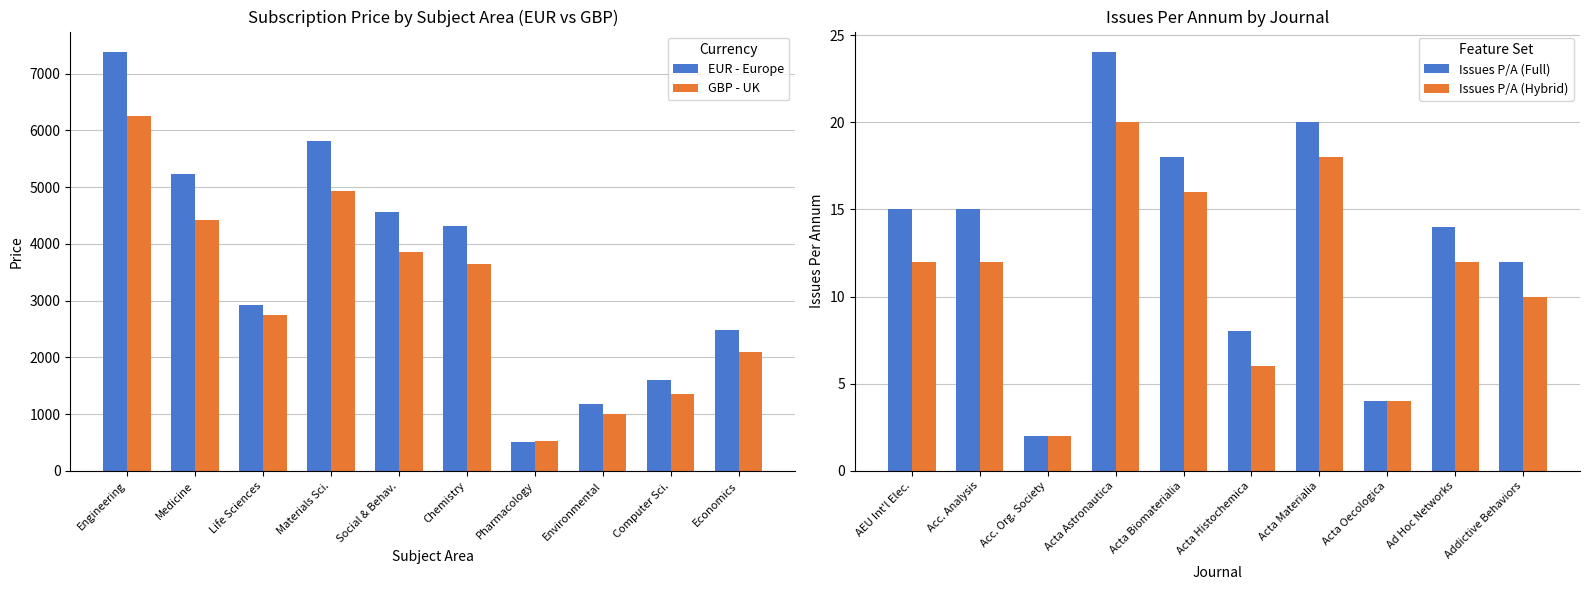

What is the minimum value for GBP - UK?

533